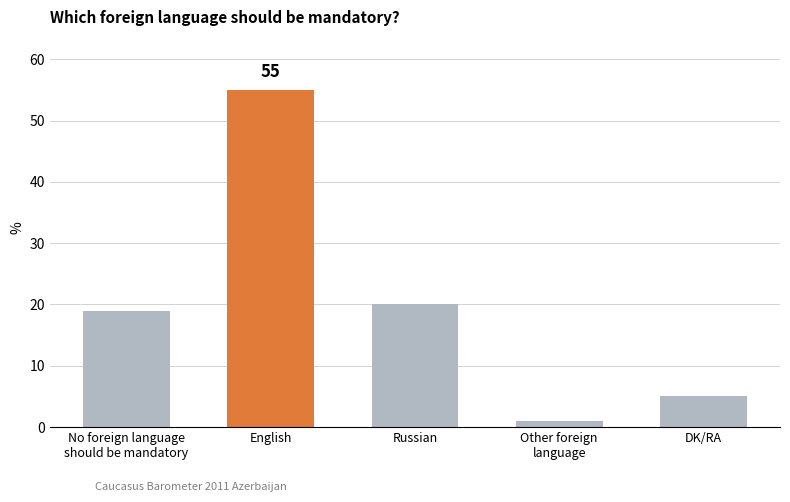

Reading left to right, what are all the values shown in this chart?

19	55	20	1	5